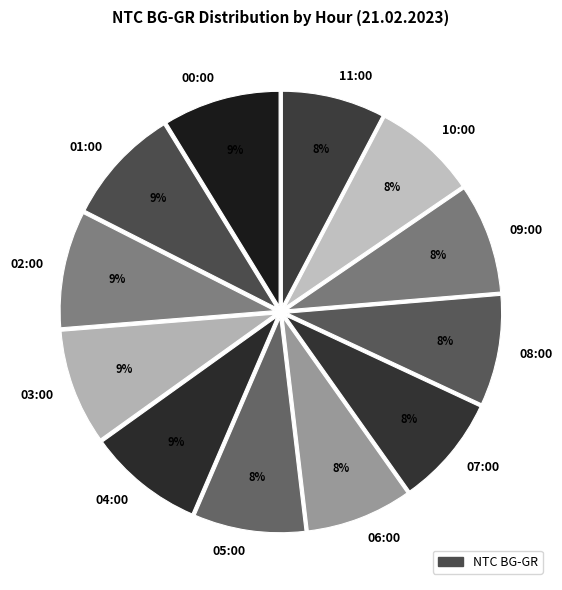

What is the ratio of the value at 00:00 to the value at 04:00?

1.0